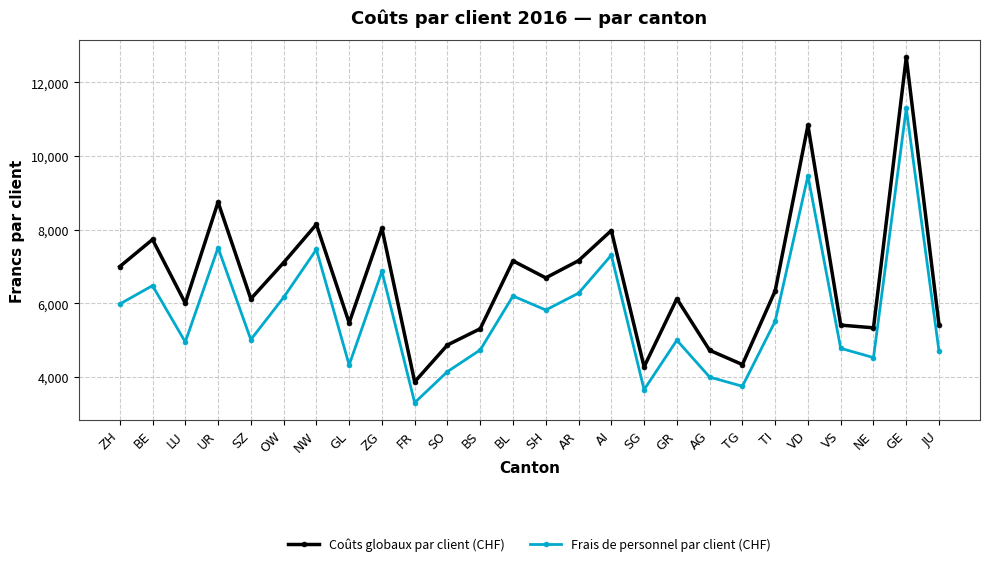

What is the sum of all Frais de personnel par client (CHF) values?

149110.1